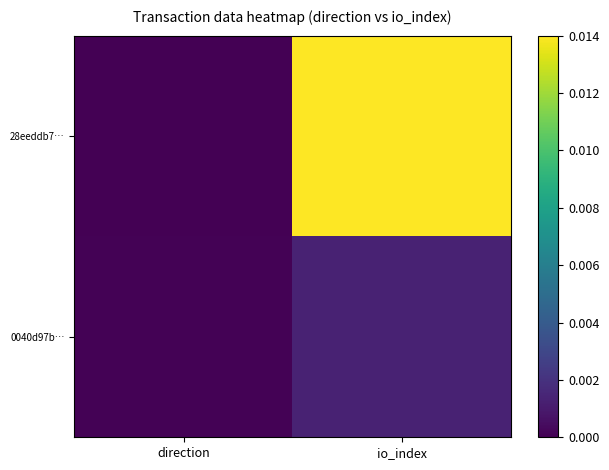

Rank the series at direction from lowest to highest value.

28eeddb7…, 0040d97b…